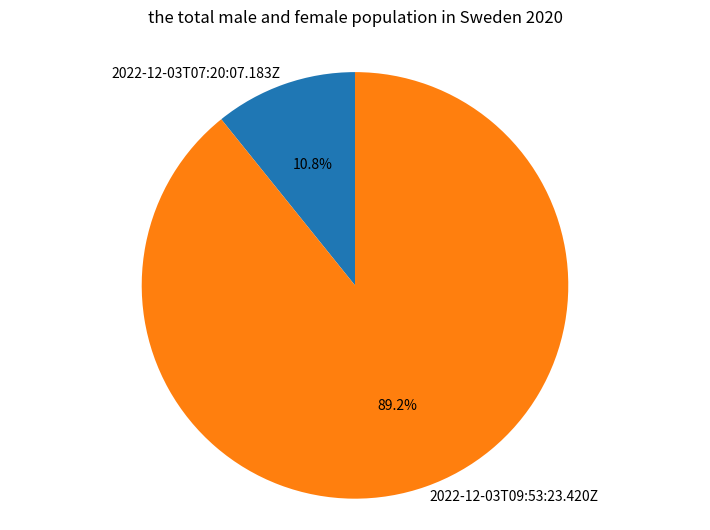

To the nearest percent, what is the combined percentage of 2022-12-03T09:53:23.420Z and 2022-12-03T07:20:07.183Z?

100%